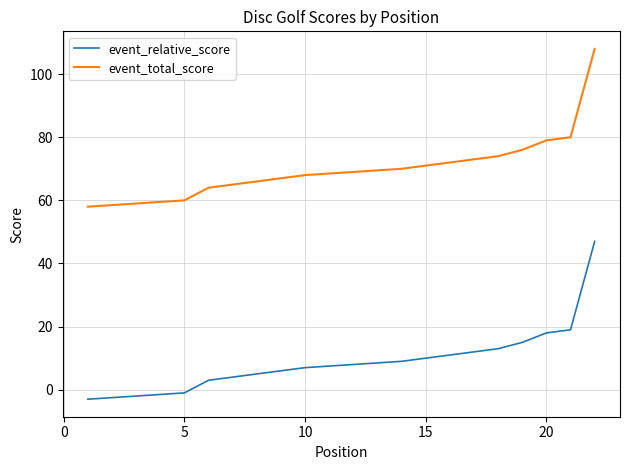

Is the value of event_relative_score at 25 greater than the value of event_total_score at 20?

No